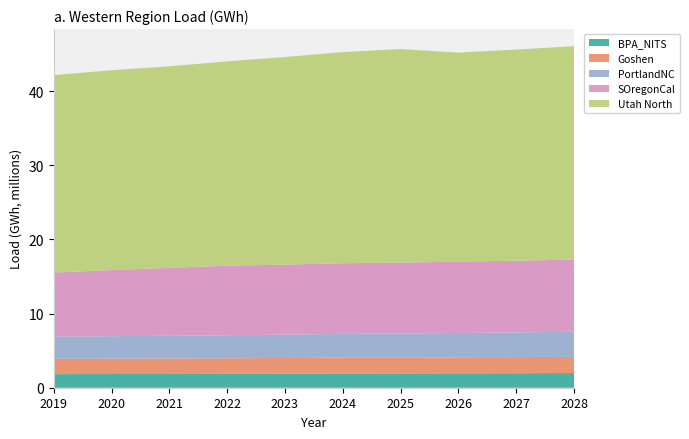

Reading left to right, transcribe all the data shown in this chart.

BPA_NITS: 2019=1835518	2020=1849282	2021=1858522	2022=1874465	2023=1891548	2024=1914383	2025=1924470	2026=1940727	2027=1957575	2028=1980356
Goshen: 2019=2058248	2020=2071010	2021=2081278	2022=2099078	2023=2118925	2024=2141472	2025=2150106	2026=2162013	2027=2172012	2028=2182647
PortlandNC: 2019=2998841	2020=3035960	2021=3066746	2022=3108798	2023=3152890	2024=3206651	2025=3239993	2026=3283747	2027=3329004	2028=3384234
SOregonCal: 2019=8650435	2020=8924813	2021=9163175	2022=9386017	2023=9447814	2024=9531970	2025=9564995	2026=9620047	2027=9675579	2028=9753895
Utah North: 2019=26636110	2020=26958615	2021=27193720	2022=27567448	2023=28005290	2024=28490188	2025=28810179	2026=28207651	2027=28490501	2028=28781919